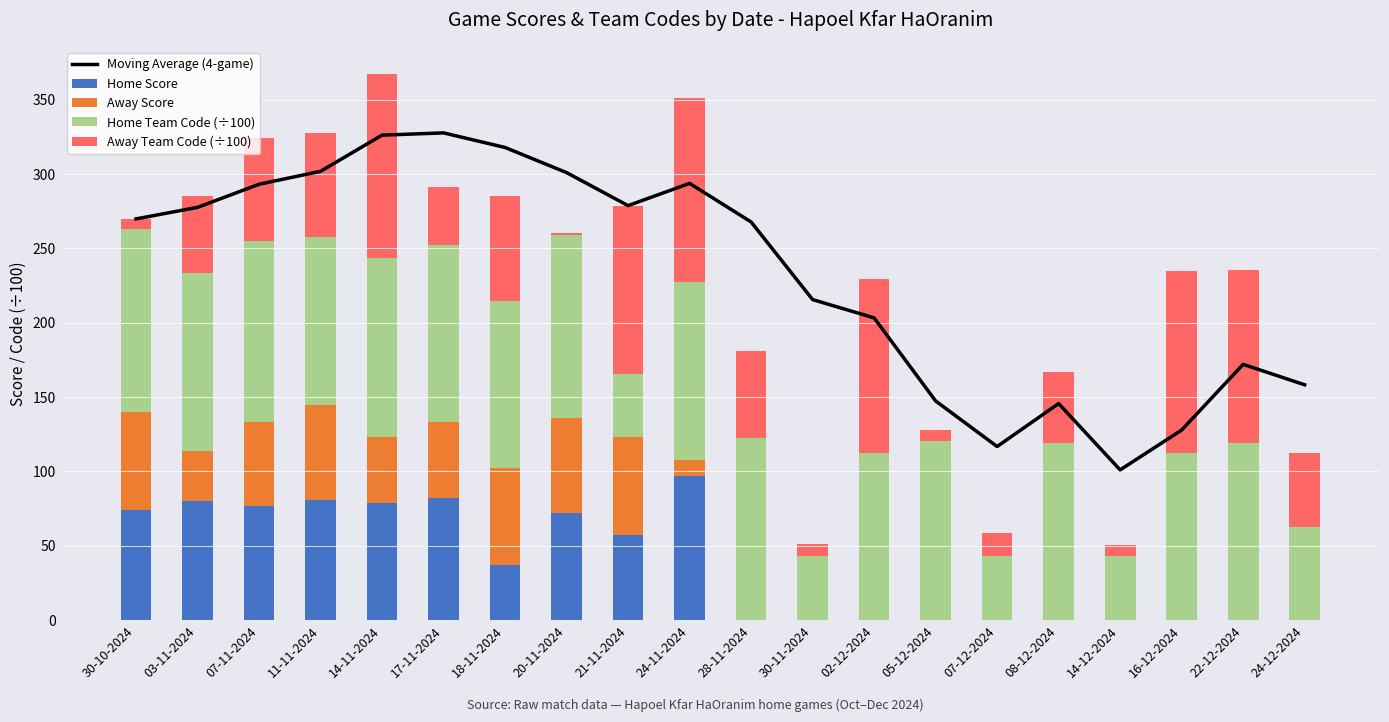

What is the label of the 8th bar from the left?

20-11-2024